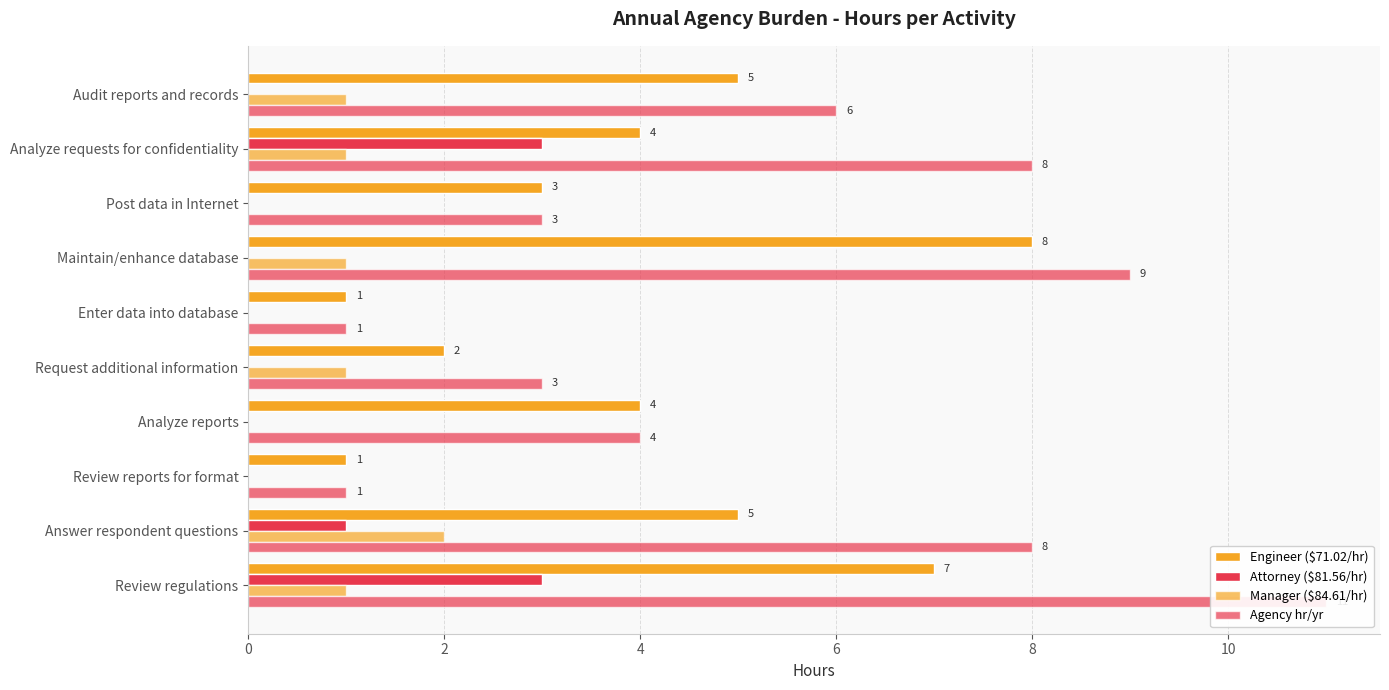

Is it true that Agency hr/yr equals 8 at Answer respondent questions?

True